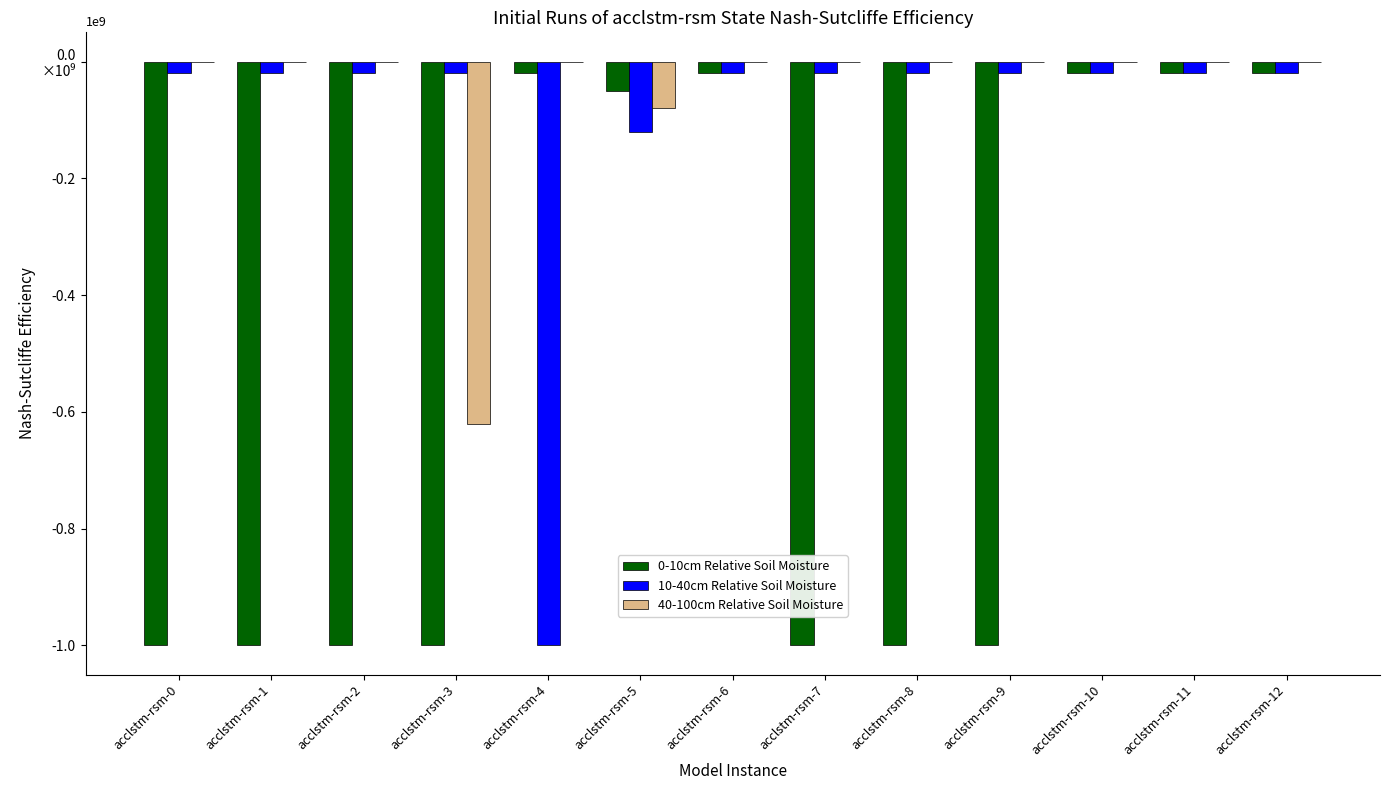

Does the chart contain stacked bars?

No